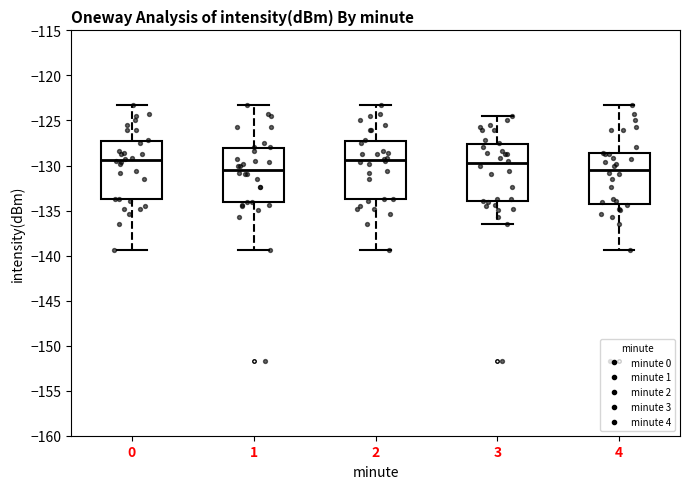

Reading left to right, read every box against the y-axis: the position of its median line, the range the box covers, and the ends of its whiskers. The values are not printed on the chart, so give them approximately, as read against the axis.

0: median -129.5, box -134.0 to -127.0, whiskers -139.5 to -123.0
1: median -130.5, box -134.0 to -128.0, whiskers -139.5 to -123.0
2: median -129.5, box -134.0 to -127.0, whiskers -139.5 to -123.0
3: median -130.0, box -134.0 to -127.5, whiskers -136.5 to -124.5
4: median -130.5, box -134.5 to -128.5, whiskers -139.5 to -123.0